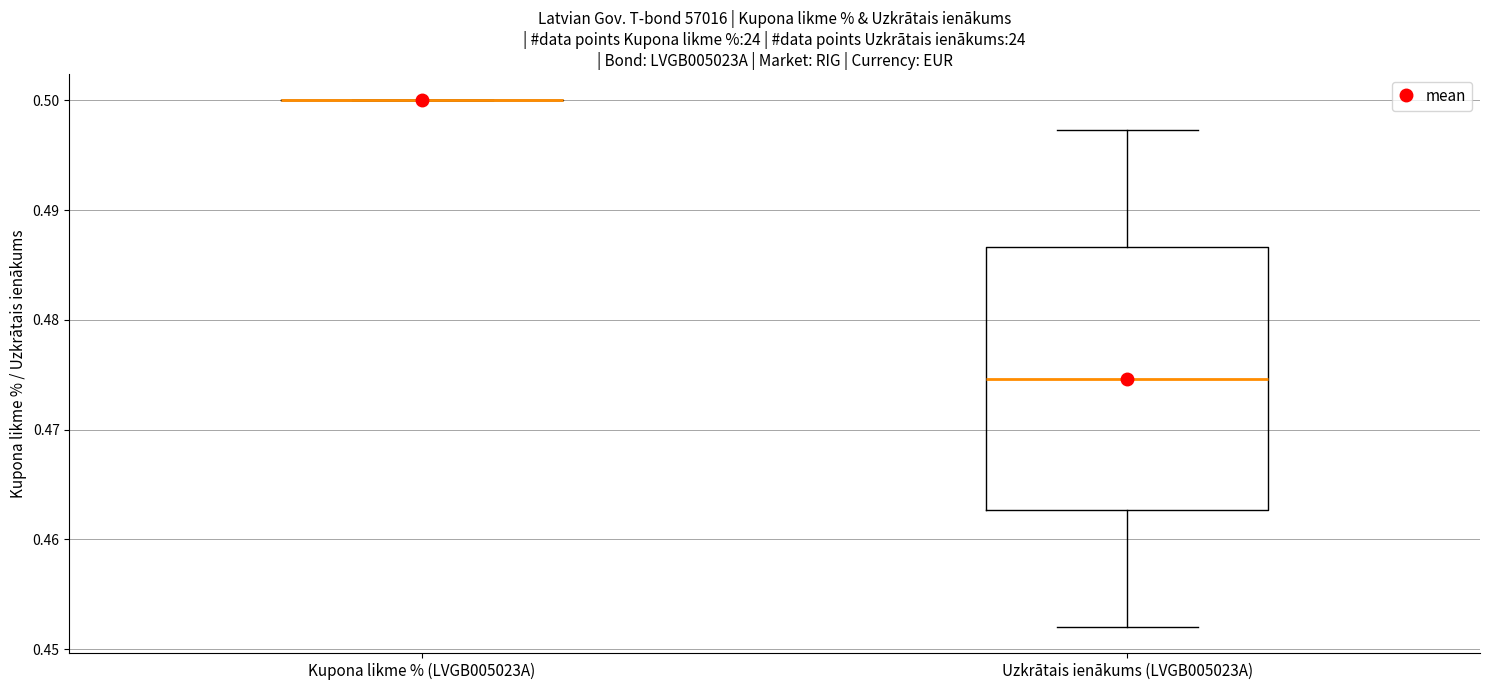

Comparing the boxes themselves (not the whiskers), which one is the tallest?

Uzkrātais ienākums (LVGB005023A)